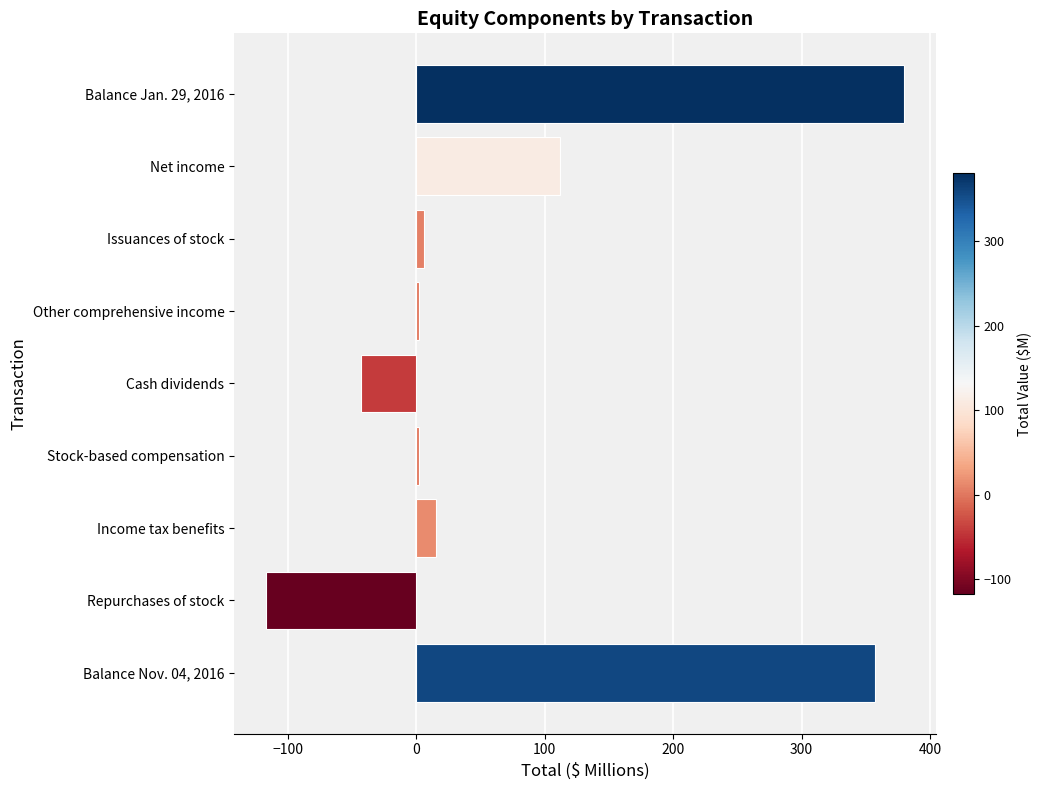

Reading top to bottom, what are all the values shown in this chart?

380	112	6	2	-43	2	15	-117	357